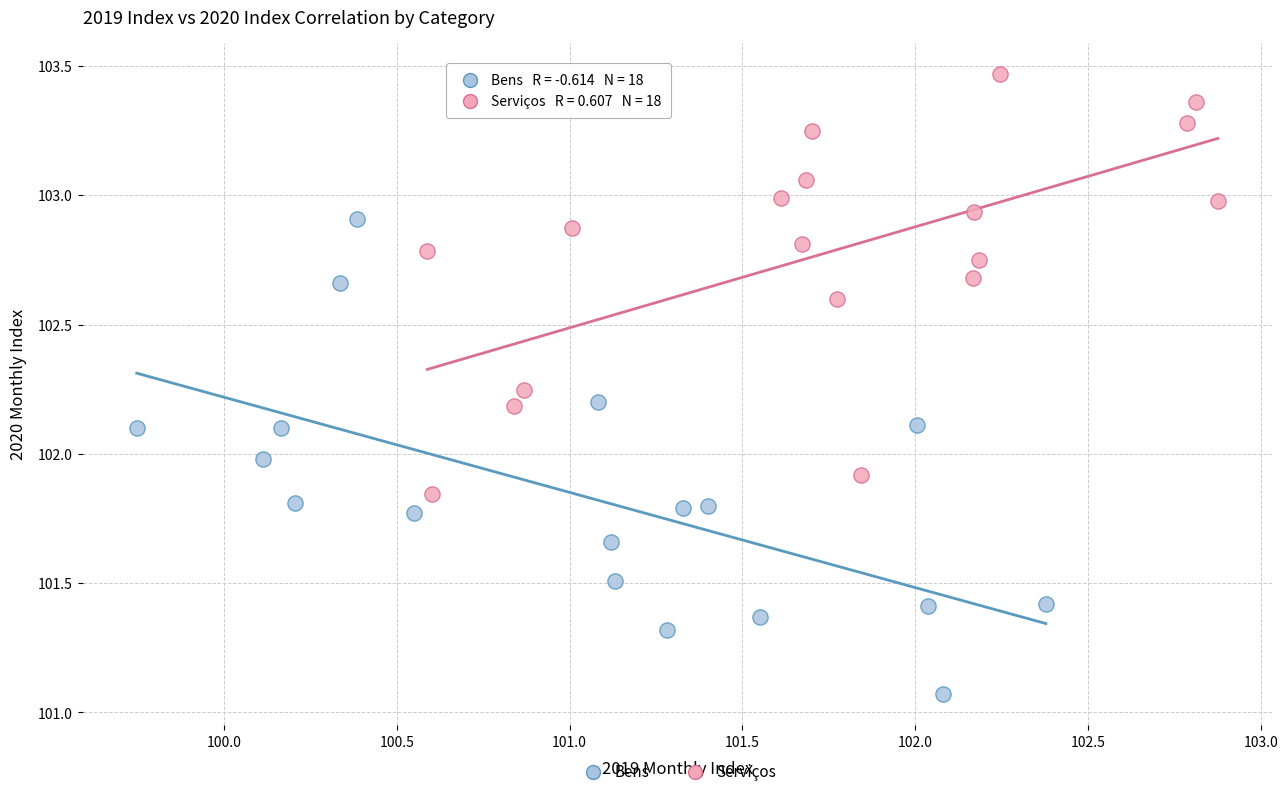

Which series contains the highest Y value?

Serviços